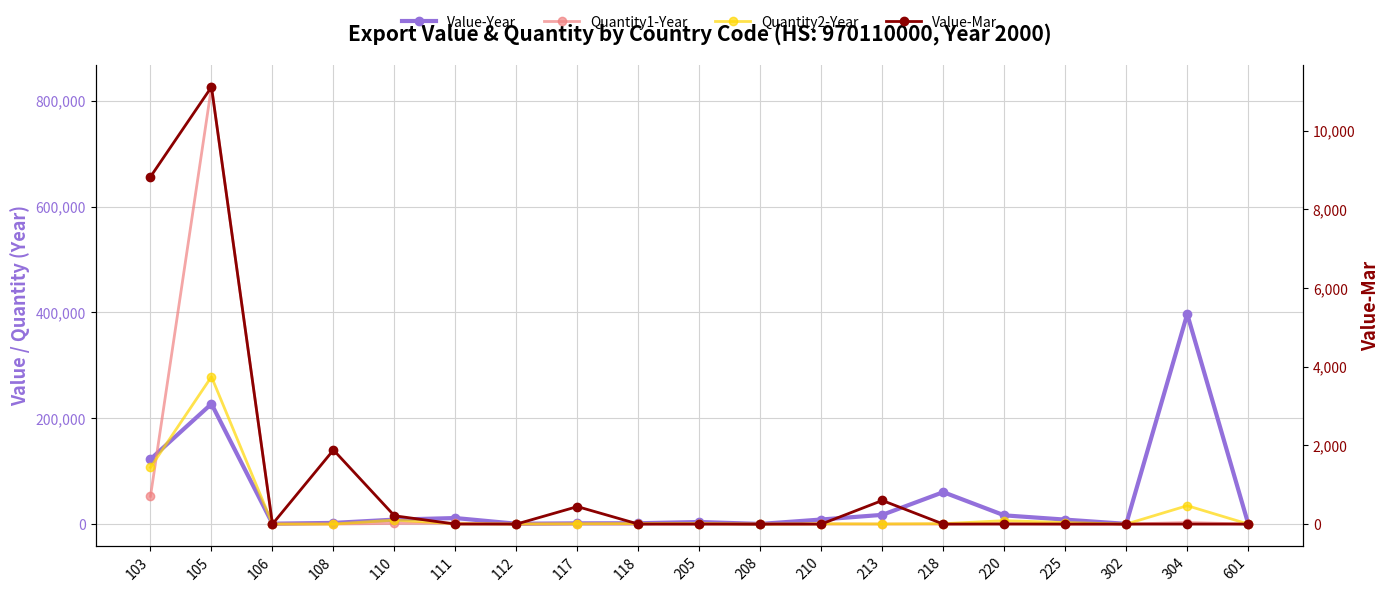

What value does the Quantity1-Year series have at 110, to the nearest 100?

1300